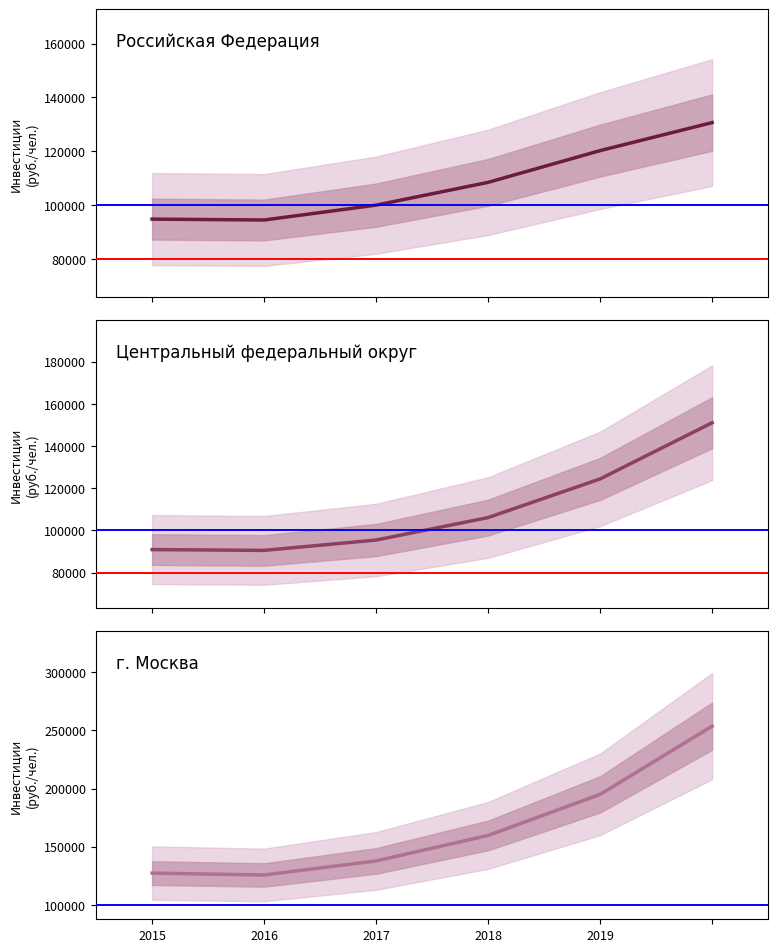

Which series changed the most between 2015 and 2017?

г. Москва